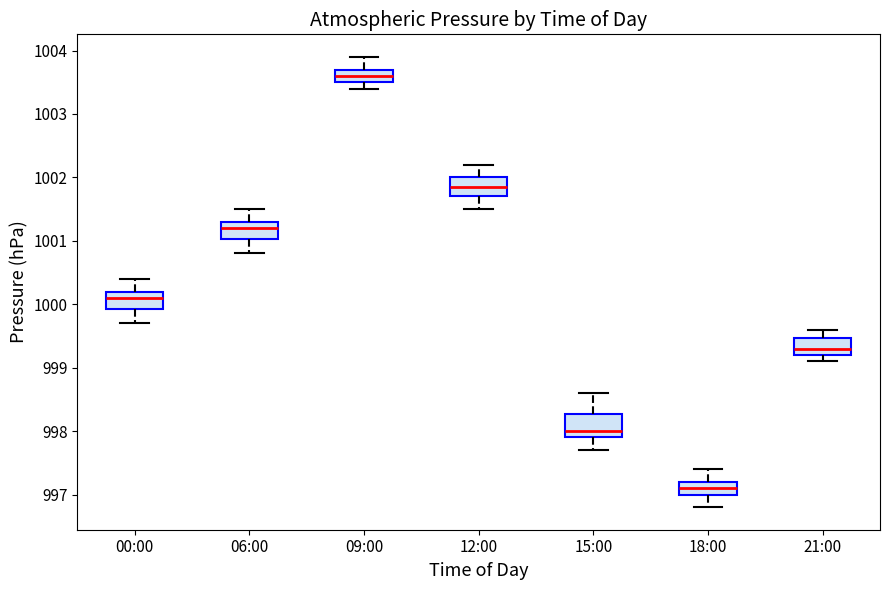

Reading left to right, read every box against the y-axis: the position of its median line, the range the box covers, and the ends of its whiskers. The values are not printed on the chart, so give them approximately, as read against the axis.

00:00: median 1000.1, box 999.9 to 1000.2, whiskers 999.7 to 1000.4
06:00: median 1001.2, box 1001.0 to 1001.3, whiskers 1000.8 to 1001.5
09:00: median 1003.6, box 1003.5 to 1003.7, whiskers 1003.4 to 1003.9
12:00: median 1001.9, box 1001.7 to 1002.0, whiskers 1001.5 to 1002.2
15:00: median 998.0, box 997.9 to 998.3, whiskers 997.7 to 998.6
18:00: median 997.1, box 997.0 to 997.2, whiskers 996.8 to 997.4
21:00: median 999.3, box 999.2 to 999.5, whiskers 999.1 to 999.6